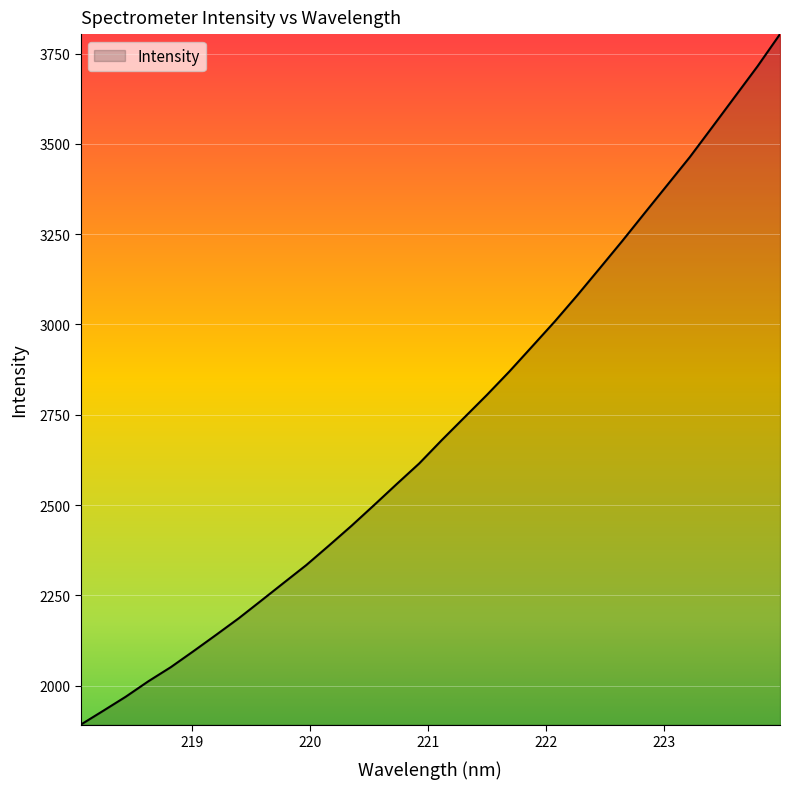

How many values are below 2679?

16